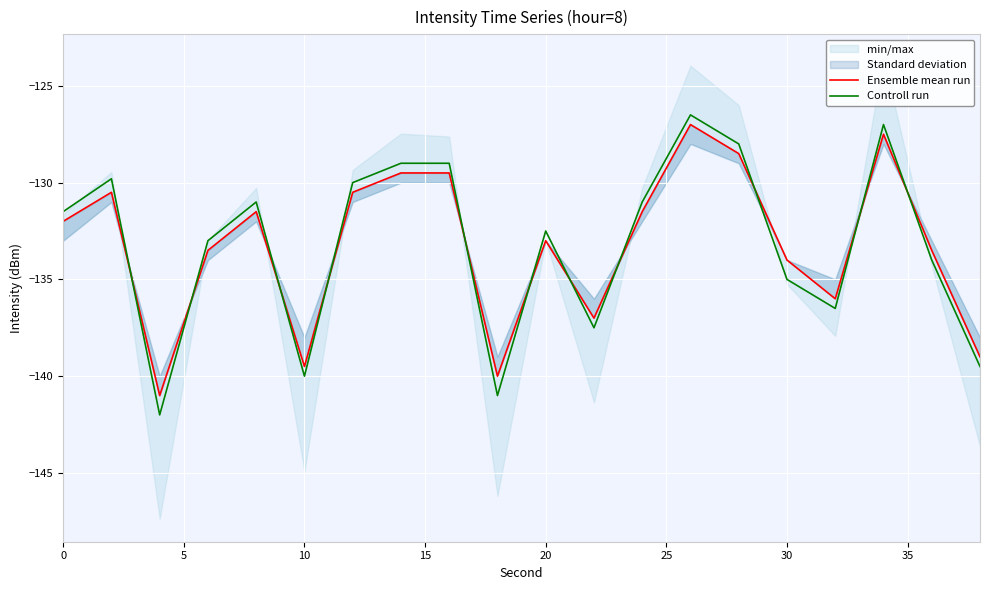

What is the lowest value of the Controll run series?

-142.0